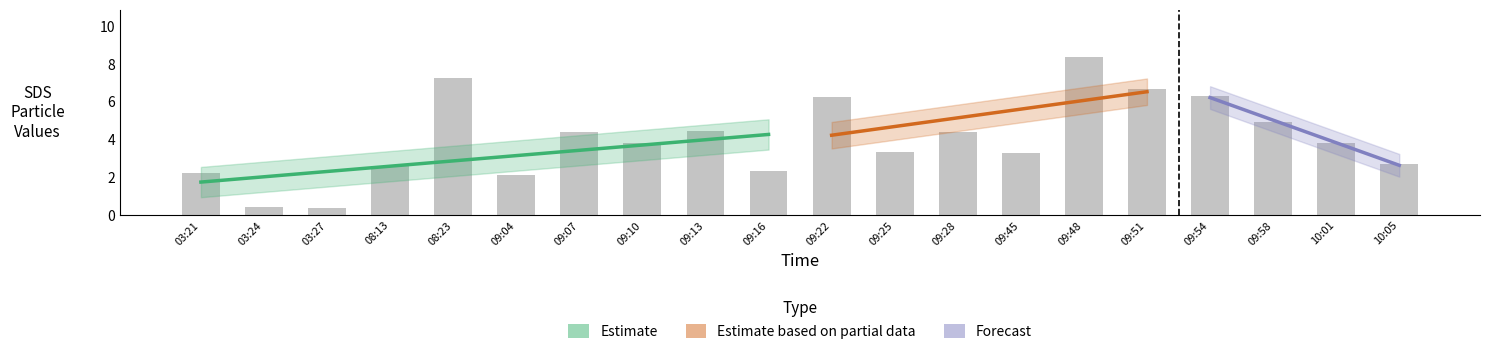

Rank the categories by value from lowest to highest.

03:27, 03:24, 09:04, 03:21, 09:16, 08:13, 10:05, 09:45, 09:25, 10:01, 09:10, 09:07, 09:28, 09:13, 09:58, 09:22, 09:54, 09:51, 08:23, 09:48